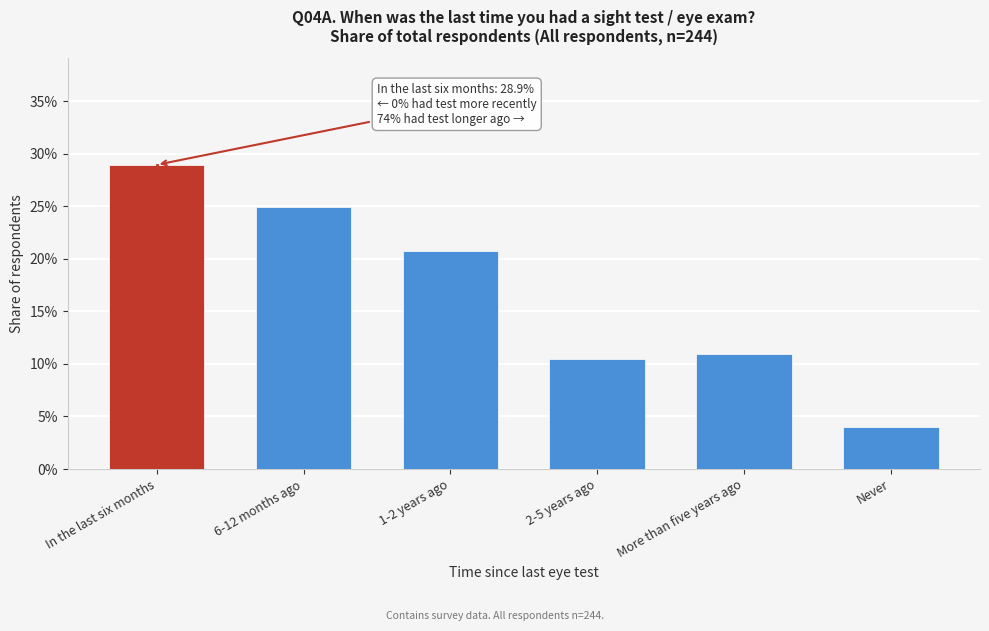

Are the bars horizontal?

No